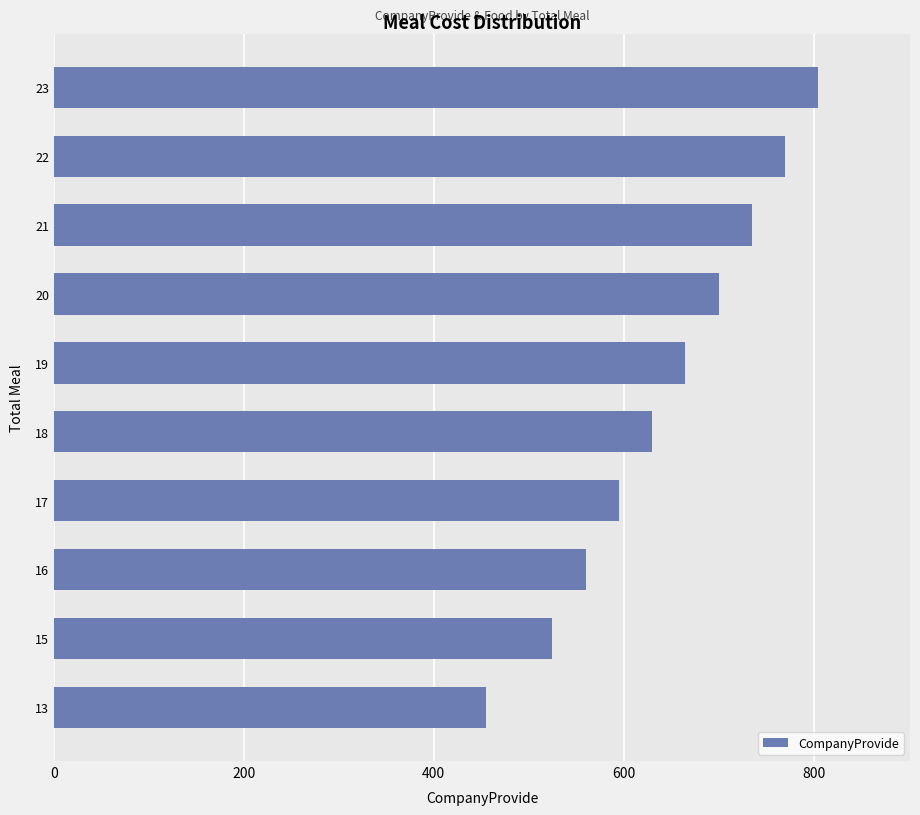

Does the chart contain stacked bars?

No